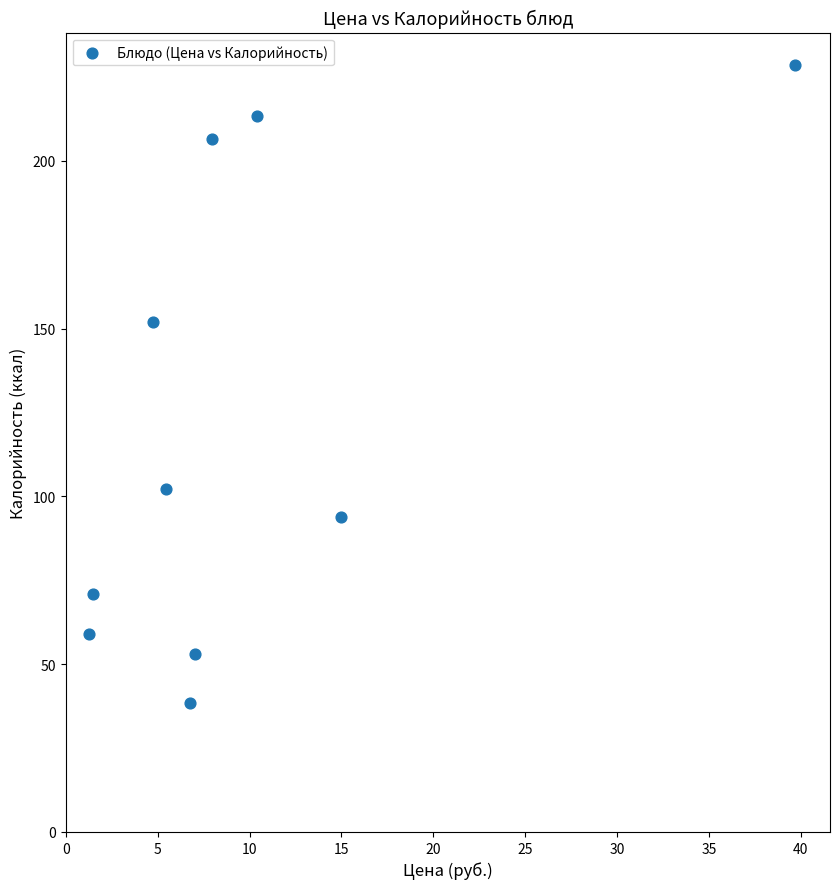

What is the average X value?

10.0